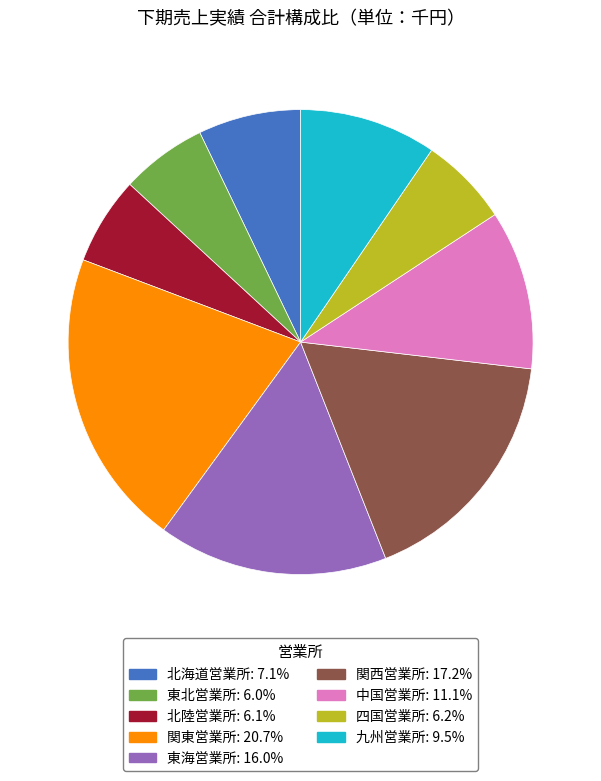

Does 中国営業所 represent more than half of the total?

No